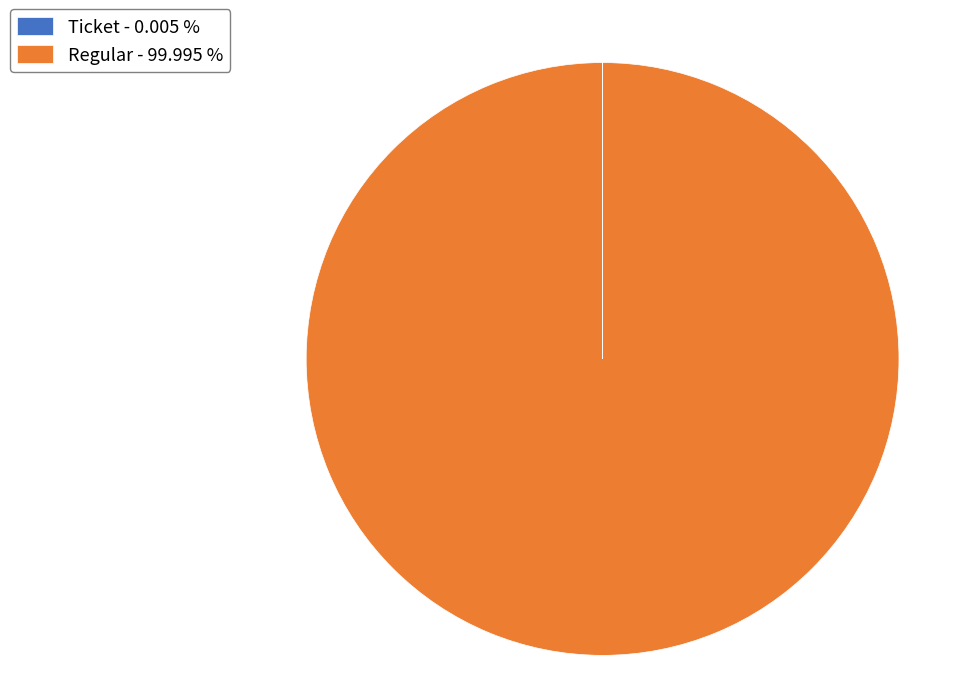

Is there a majority slice in this chart?

Yes